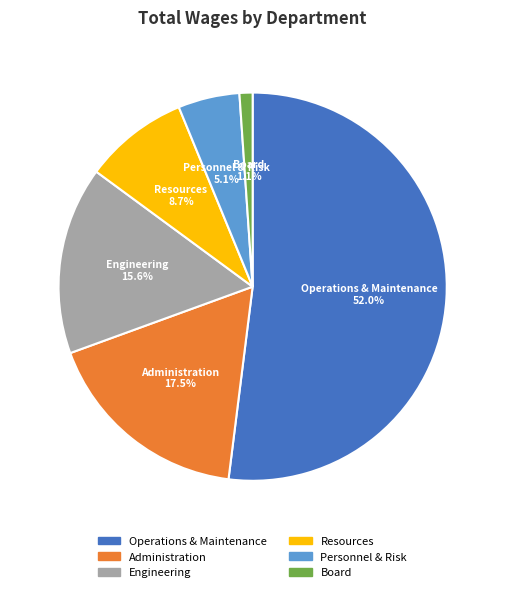

To the nearest percent, what is the average slice percentage?

17%